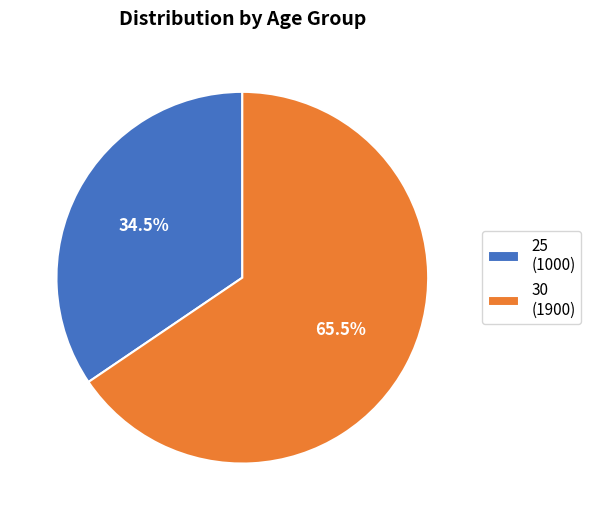

The 30 slice represents 52% of the pie. True or false?

False